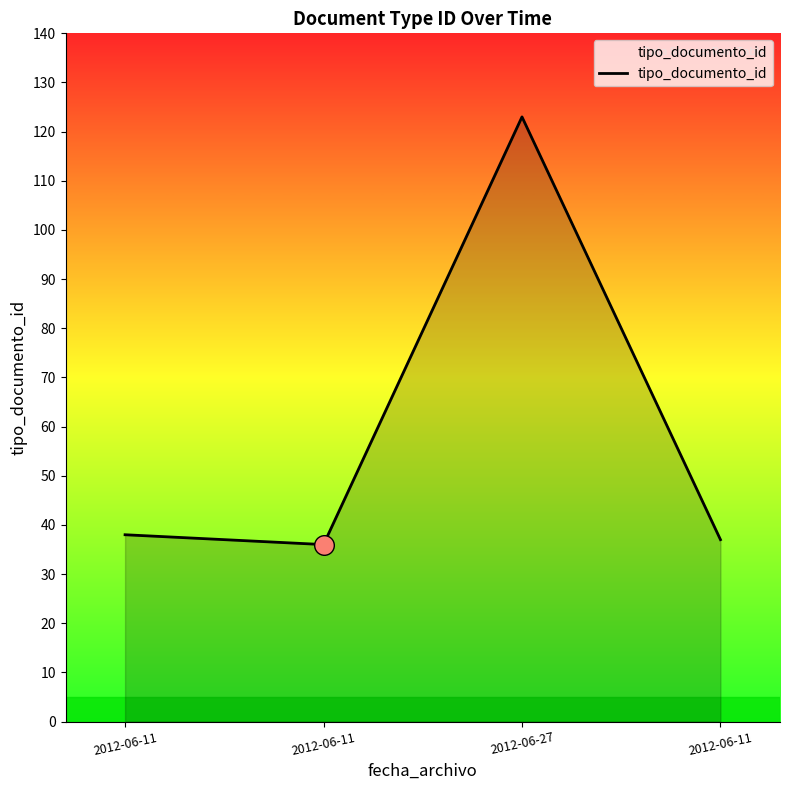

What is the ratio of the value at 2012-06-11 to the value at 2012-06-27?

0.3